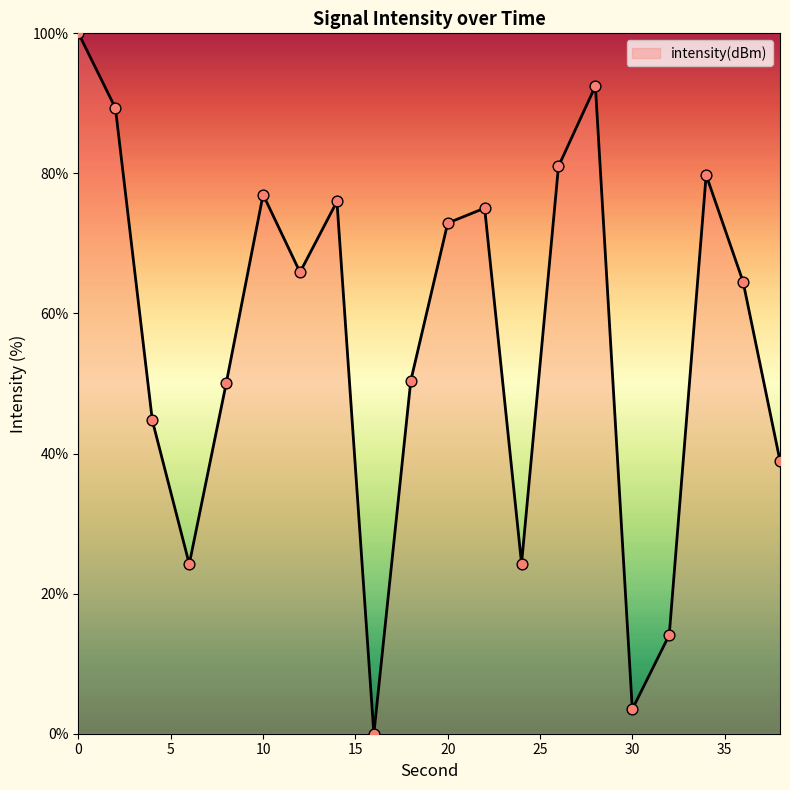

Is this an area chart (filled region under the line)?

Yes